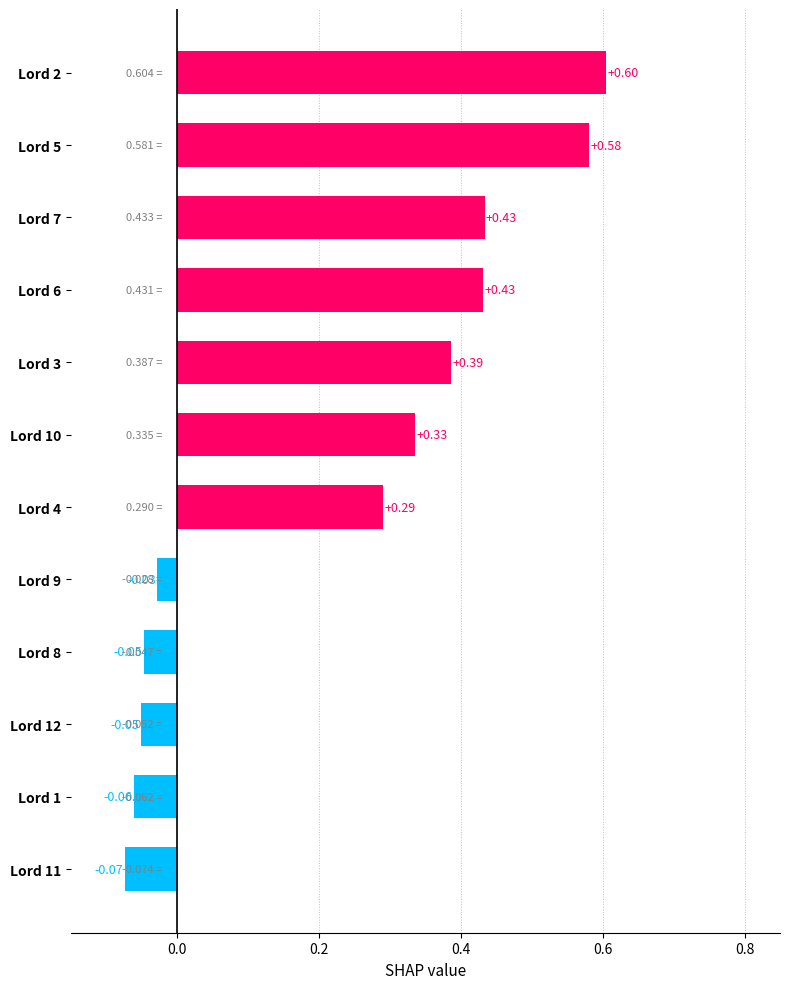

What is the difference between the second highest and second lowest values?

0.6